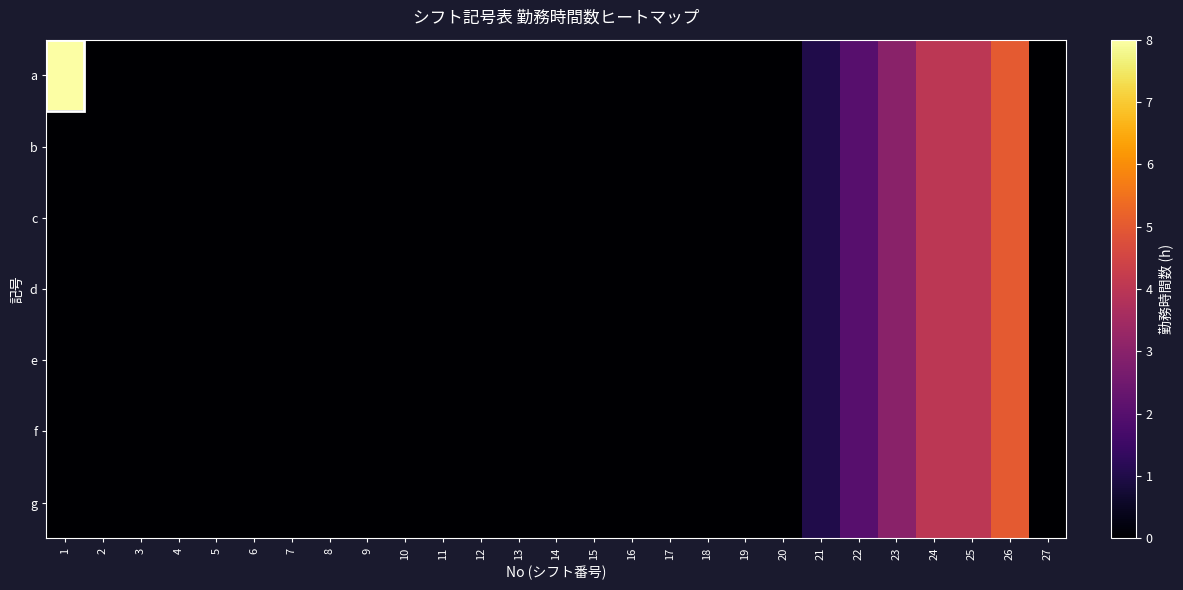

Reading left to right, transcribe all the data shown in this chart.

a: 1=8	2=0	3=0	4=0	5=0	6=0	7=0	8=0	9=0	10=0	11=0	12=0	13=0	14=0	15=0	16=0	17=0	18=0	19=0	20=0	21=1	22=2	23=3	24=4	25=4	26=5	27=0
b: 1=0	2=0	3=0	4=0	5=0	6=0	7=0	8=0	9=0	10=0	11=0	12=0	13=0	14=0	15=0	16=0	17=0	18=0	19=0	20=0	21=1	22=2	23=3	24=4	25=4	26=5	27=0
c: 1=0	2=0	3=0	4=0	5=0	6=0	7=0	8=0	9=0	10=0	11=0	12=0	13=0	14=0	15=0	16=0	17=0	18=0	19=0	20=0	21=1	22=2	23=3	24=4	25=4	26=5	27=0
d: 1=0	2=0	3=0	4=0	5=0	6=0	7=0	8=0	9=0	10=0	11=0	12=0	13=0	14=0	15=0	16=0	17=0	18=0	19=0	20=0	21=1	22=2	23=3	24=4	25=4	26=5	27=0
e: 1=0	2=0	3=0	4=0	5=0	6=0	7=0	8=0	9=0	10=0	11=0	12=0	13=0	14=0	15=0	16=0	17=0	18=0	19=0	20=0	21=1	22=2	23=3	24=4	25=4	26=5	27=0
f: 1=0	2=0	3=0	4=0	5=0	6=0	7=0	8=0	9=0	10=0	11=0	12=0	13=0	14=0	15=0	16=0	17=0	18=0	19=0	20=0	21=1	22=2	23=3	24=4	25=4	26=5	27=0
g: 1=0	2=0	3=0	4=0	5=0	6=0	7=0	8=0	9=0	10=0	11=0	12=0	13=0	14=0	15=0	16=0	17=0	18=0	19=0	20=0	21=1	22=2	23=3	24=4	25=4	26=5	27=0